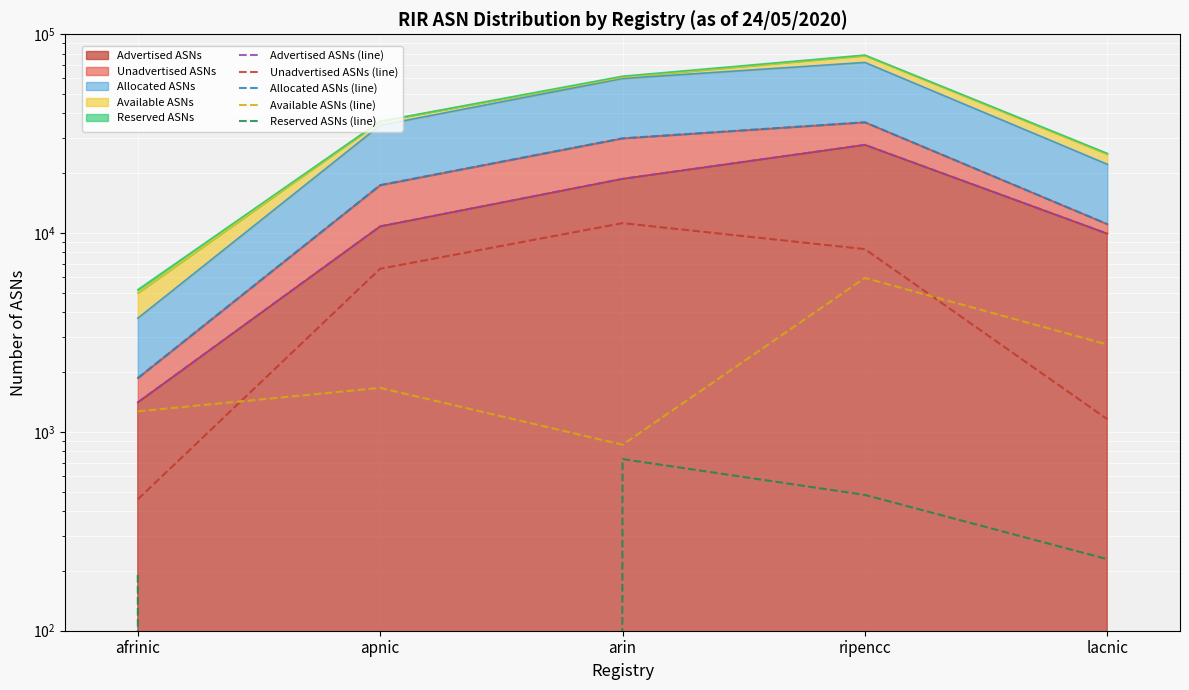

What is the difference between the Allocated ASNs (line) values at ripencc and afrinic?

34229